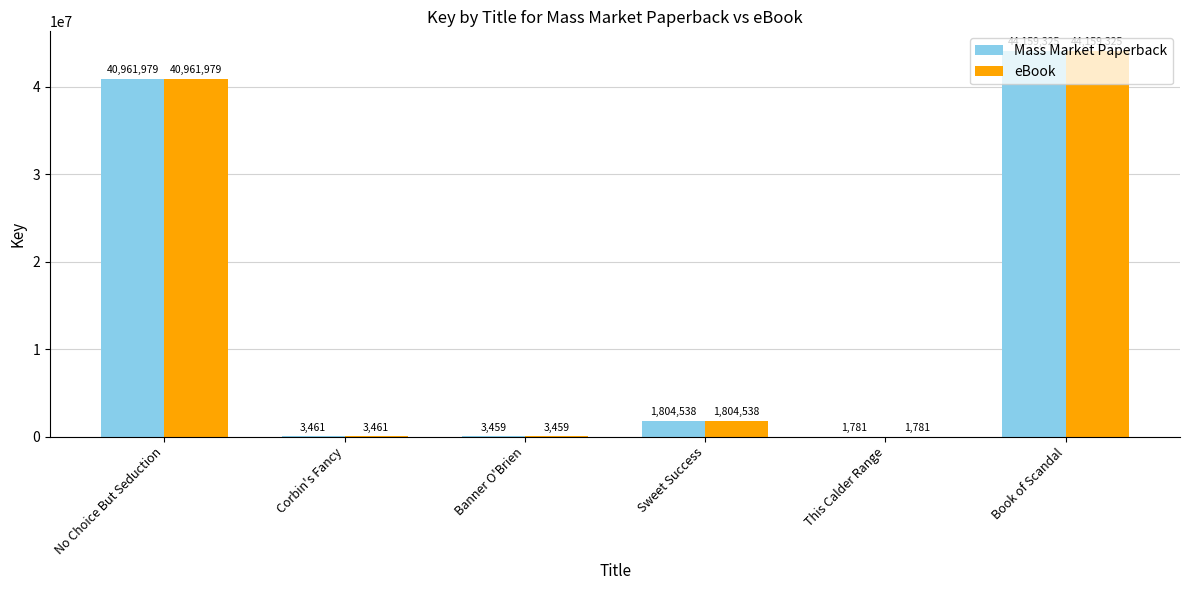

What is the highest value of the eBook series?

44159325